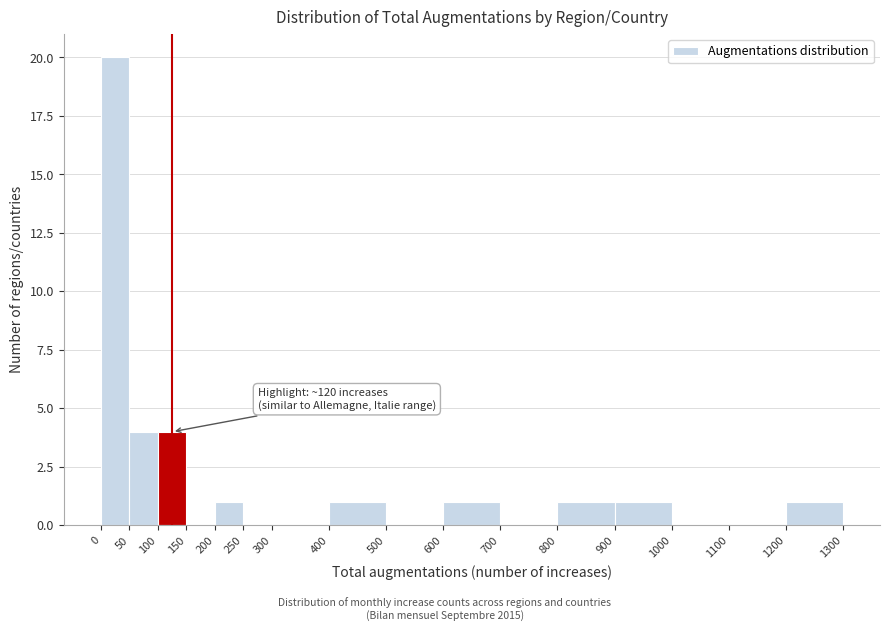

Over which range of the x-axis is the bar tallest?

0 to 50